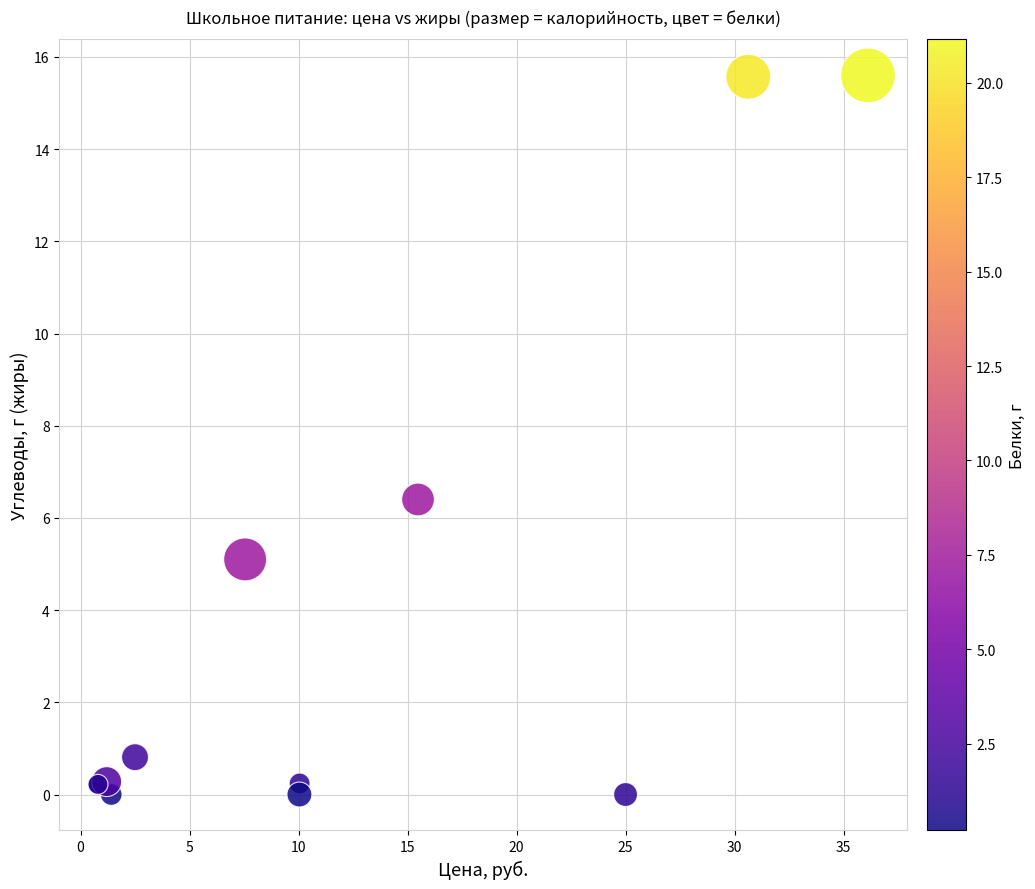

What Y value in the scatter plot is closest to 7?

6.4